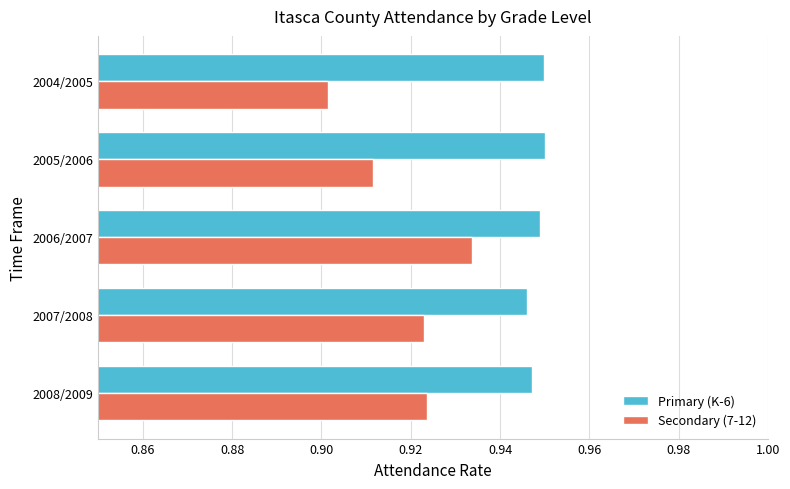

How many Secondary (7-12) values are between 0 and 1?

5